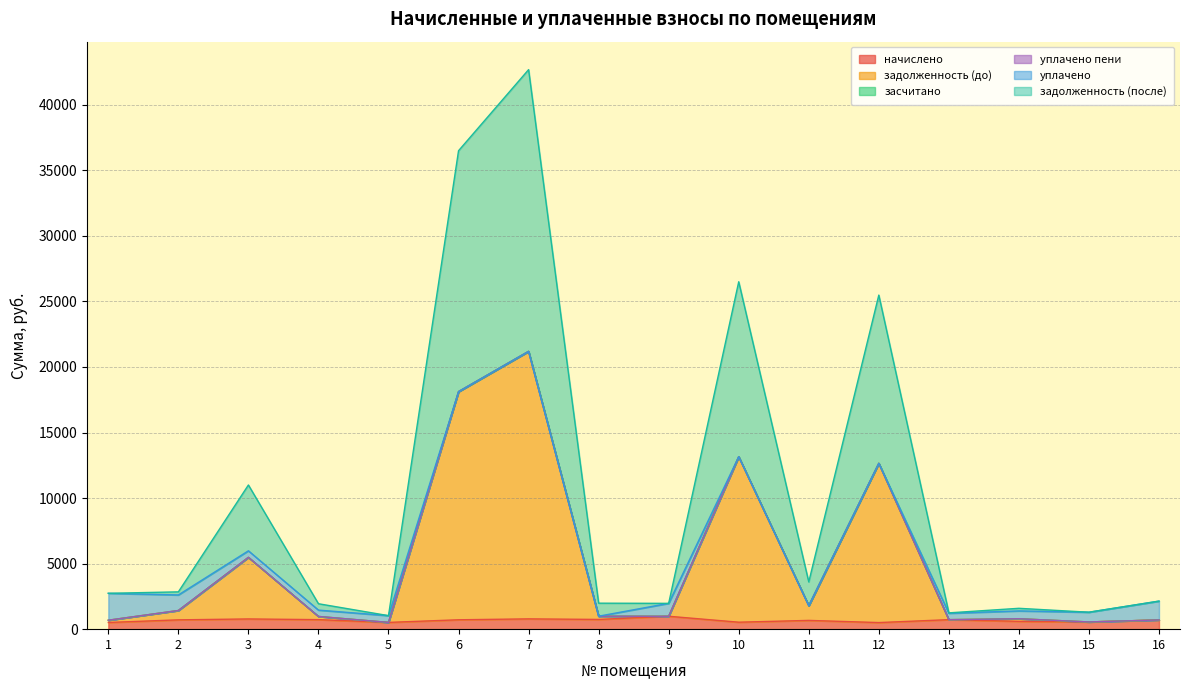

At which category is the sum across all series the highest?

7